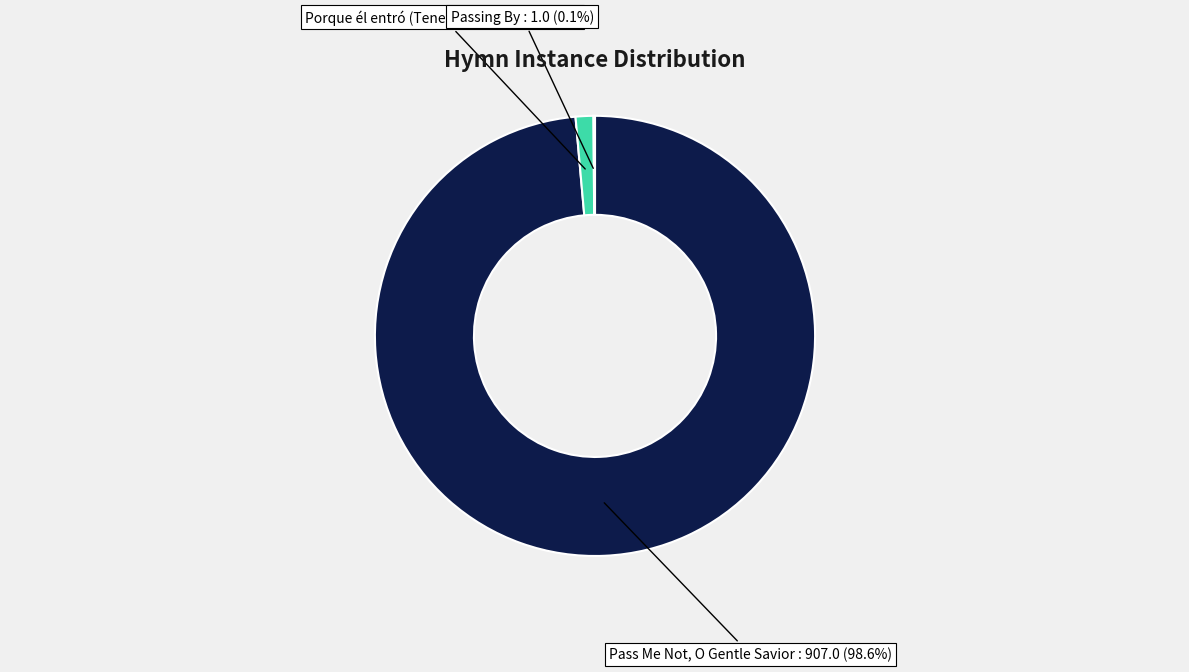

Does any single category account for the majority?

Yes